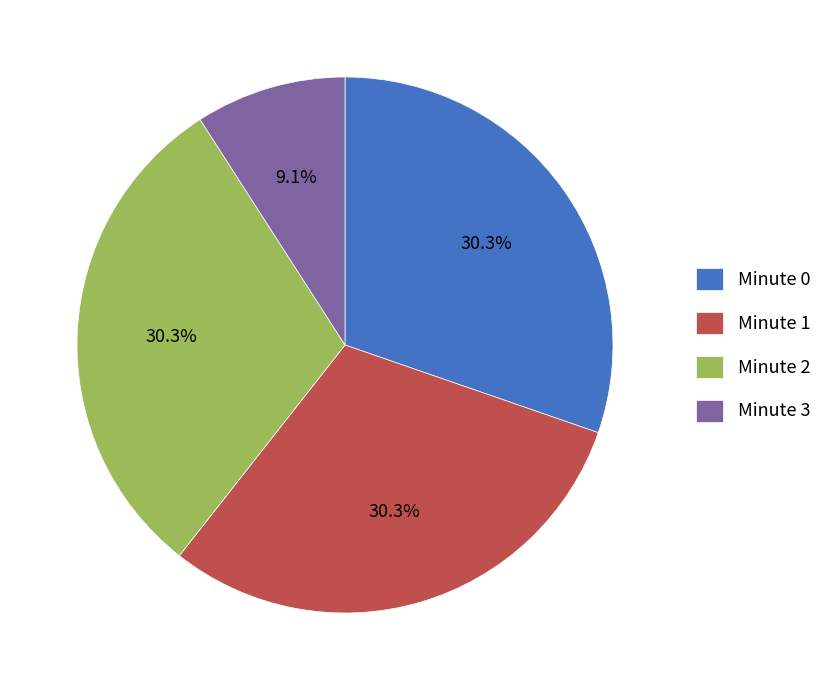

What is the ratio of the value at Minute 3 to the value at Minute 1?

0.3